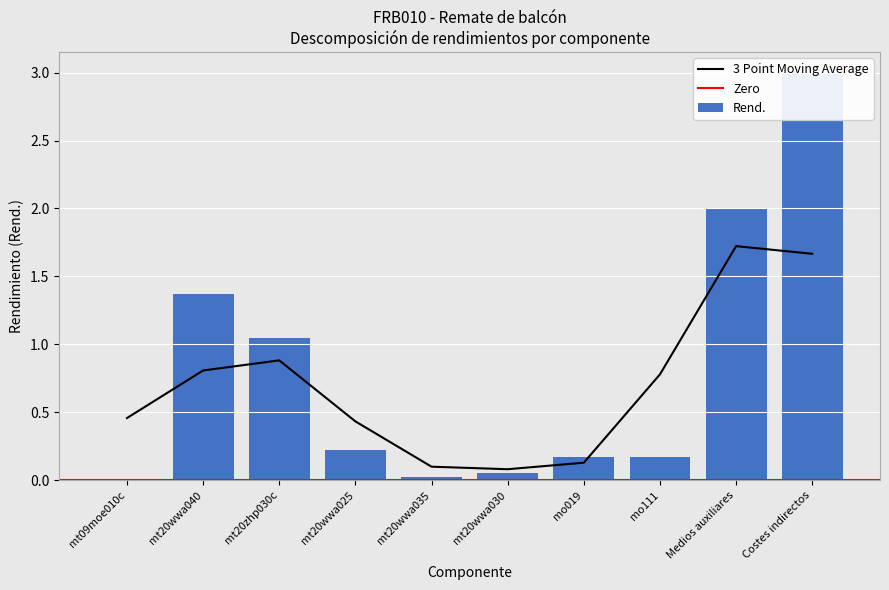

What is the change in value from mt20wwa035 to mo019?

+0.1